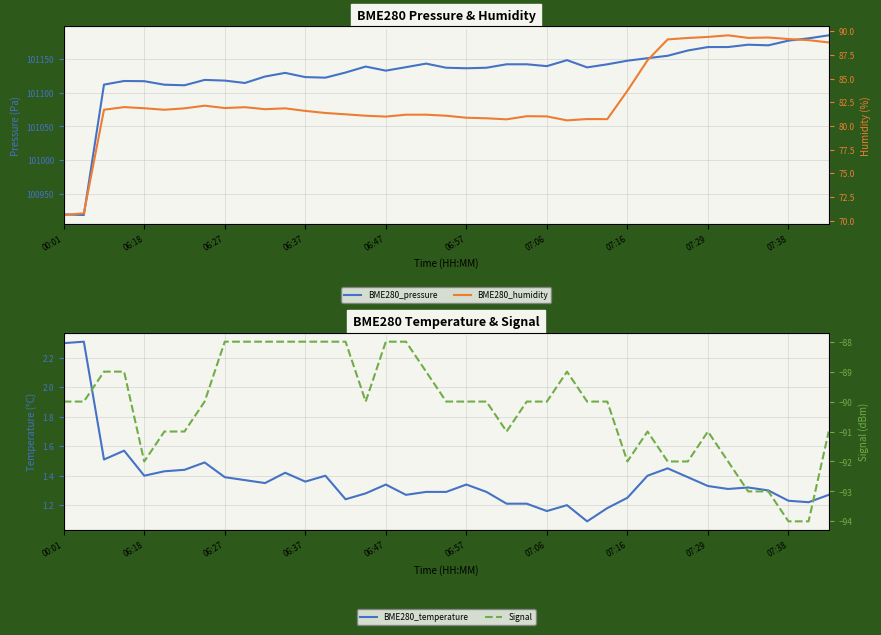

What is the spread (max minus min) of values at 22?

101232.7